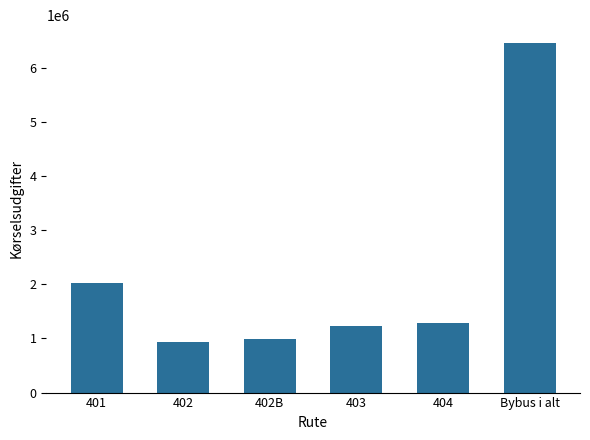

The value at 402B is 1572781.1. True or false?

False